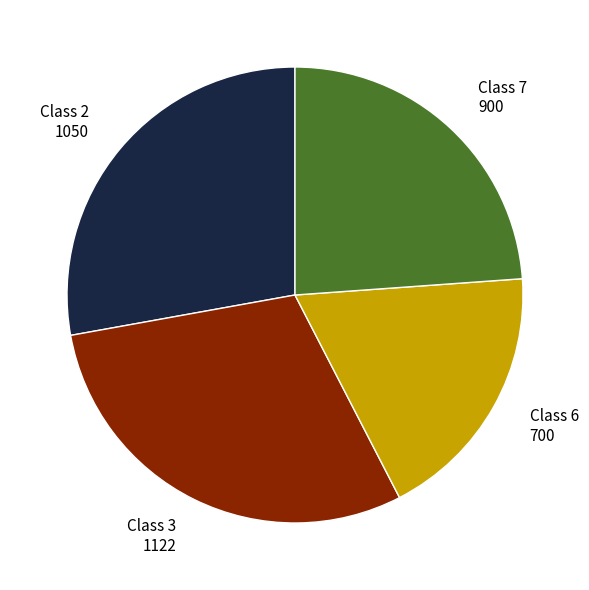

The Class 6 slice represents 29% of the pie. True or false?

False